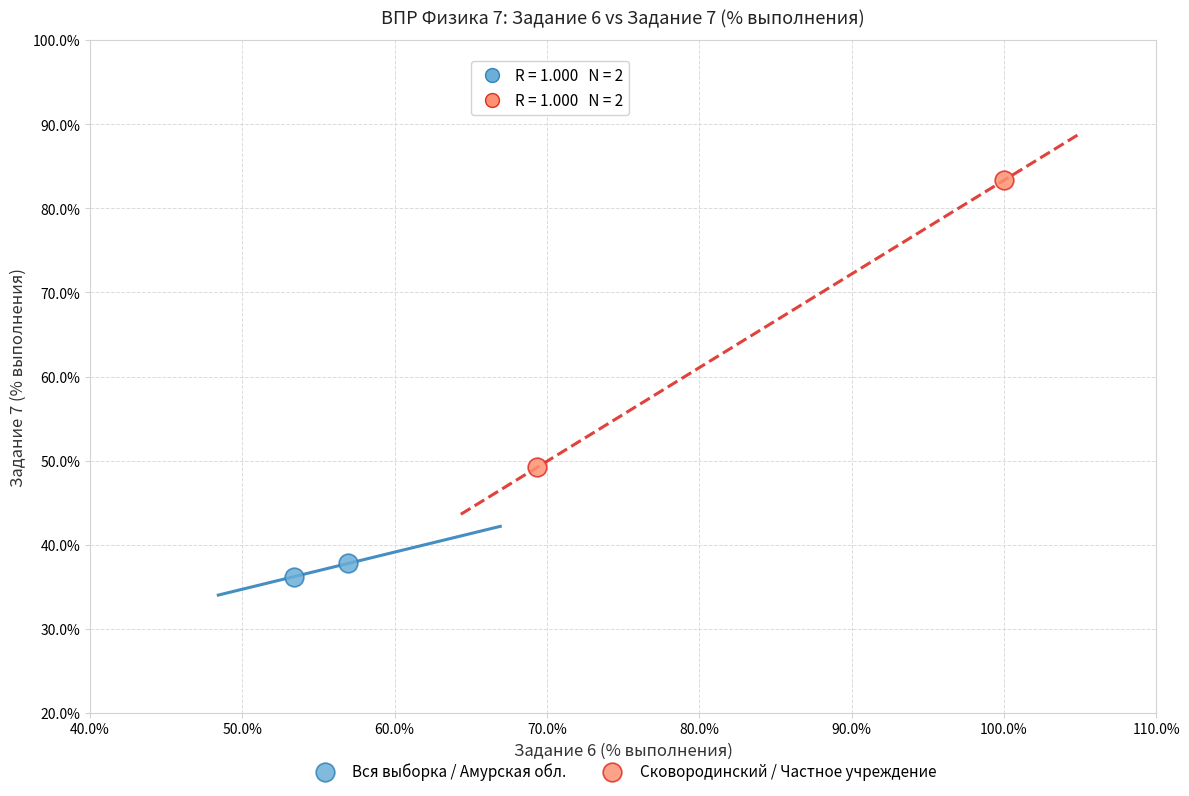

Which series reaches the minimum Y coordinate?

Вся выборка / Амурская обл.